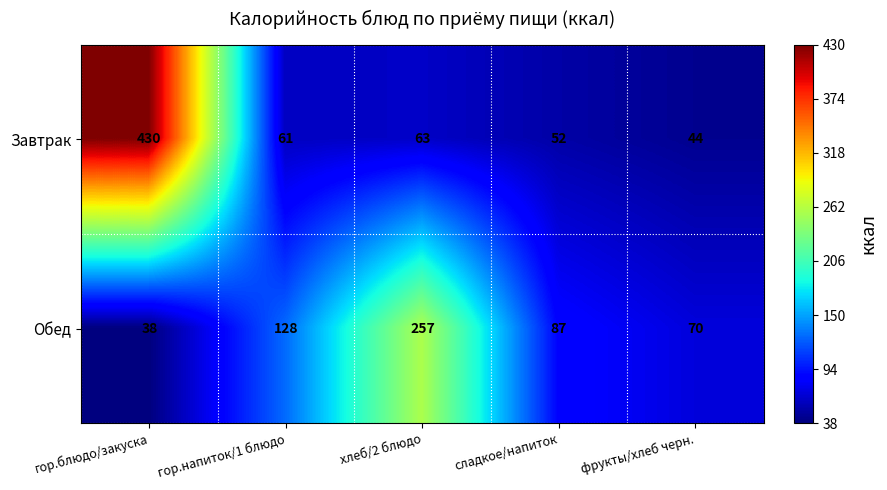

Is it true that Завтрак equals 430 at гор.блюдо/закуска?

True